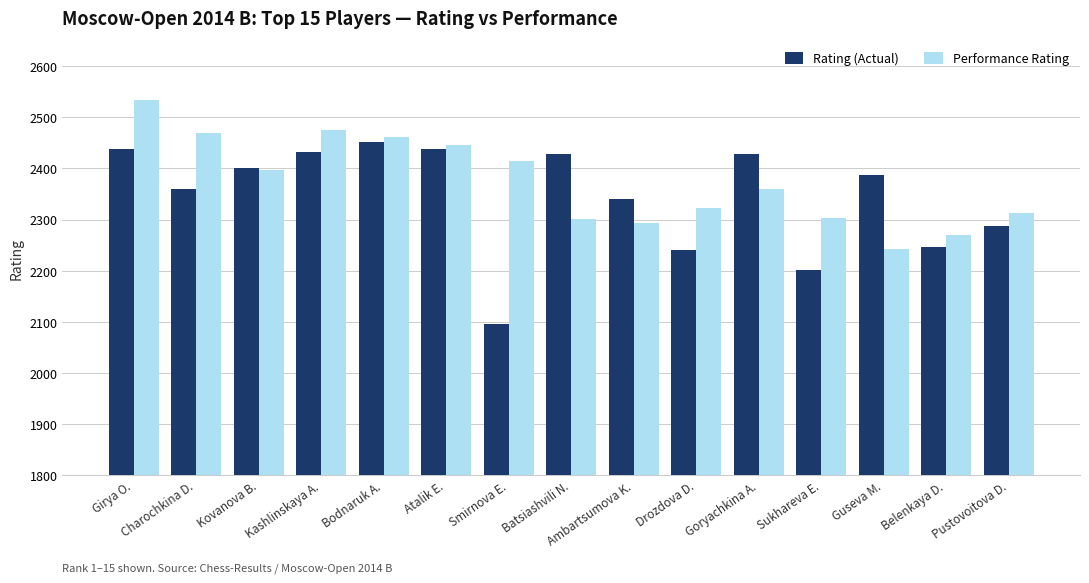

What are all the series names shown in the legend?

Rating (Actual), Performance Rating